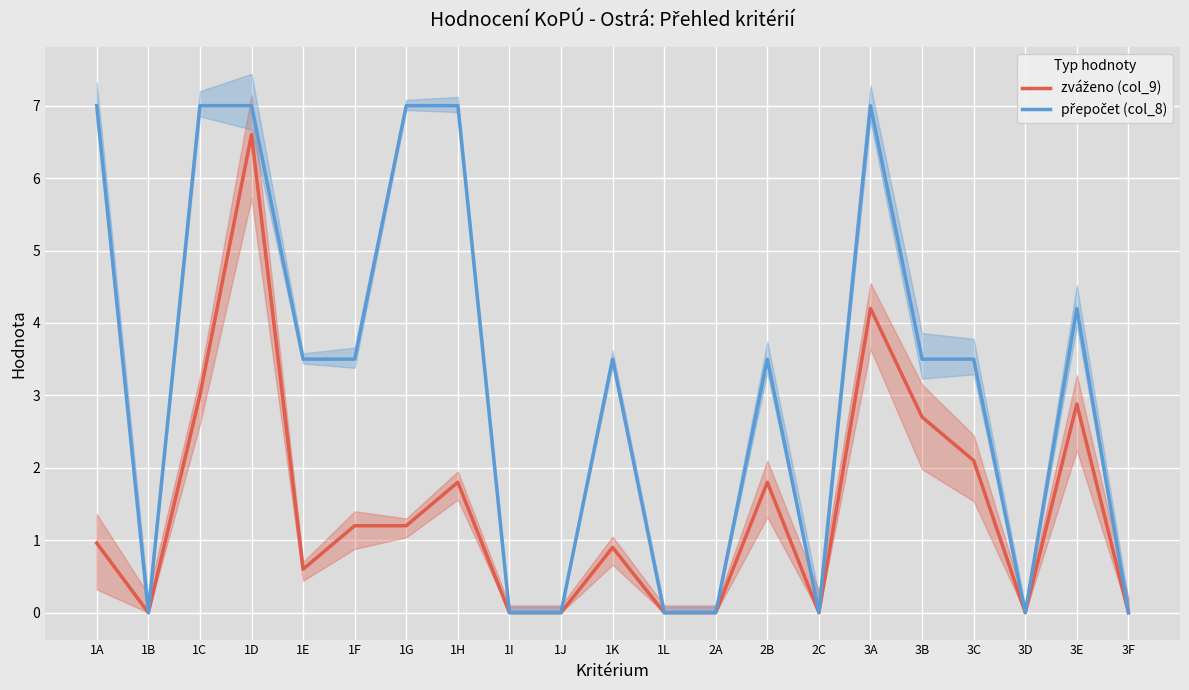

What is the difference between the second highest and second lowest values in the přepočet (col_8) series?

7.0